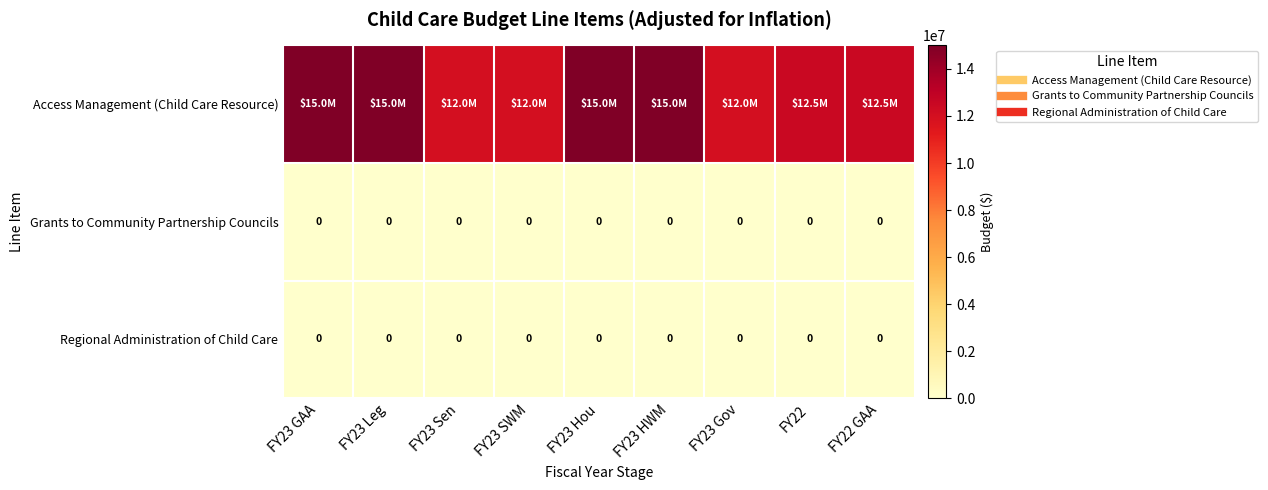

Which series changed the most between FY23 GAA and FY22?

Access Management (Child Care Resource)